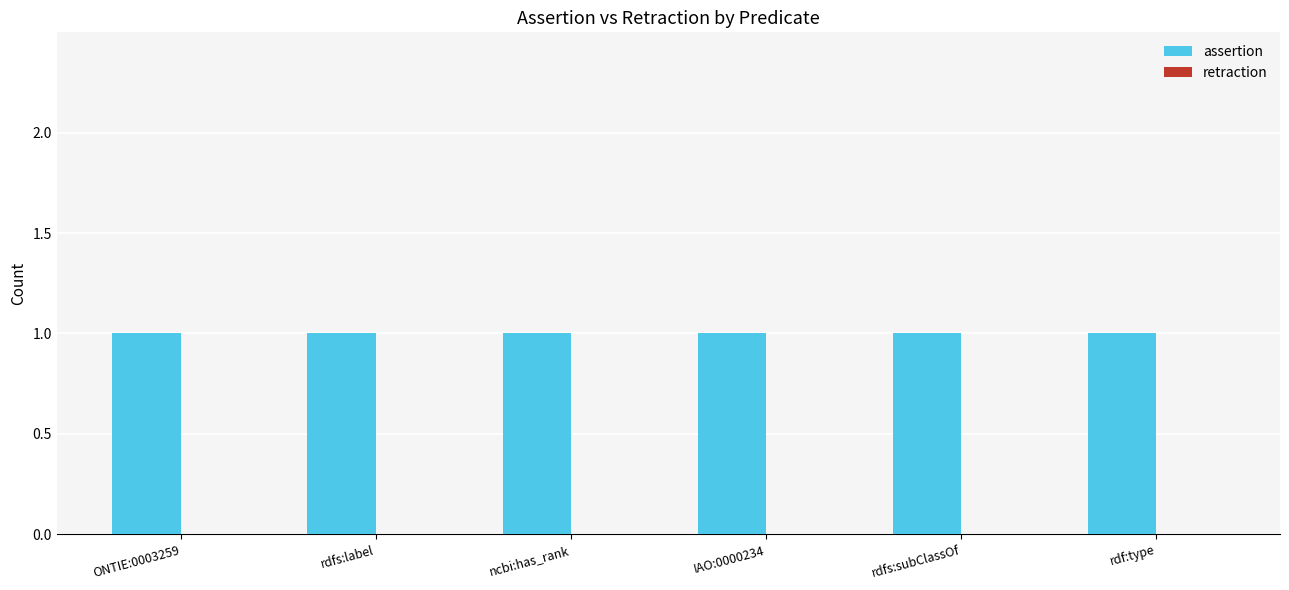

At how many categories does at least one series exceed 0?

6